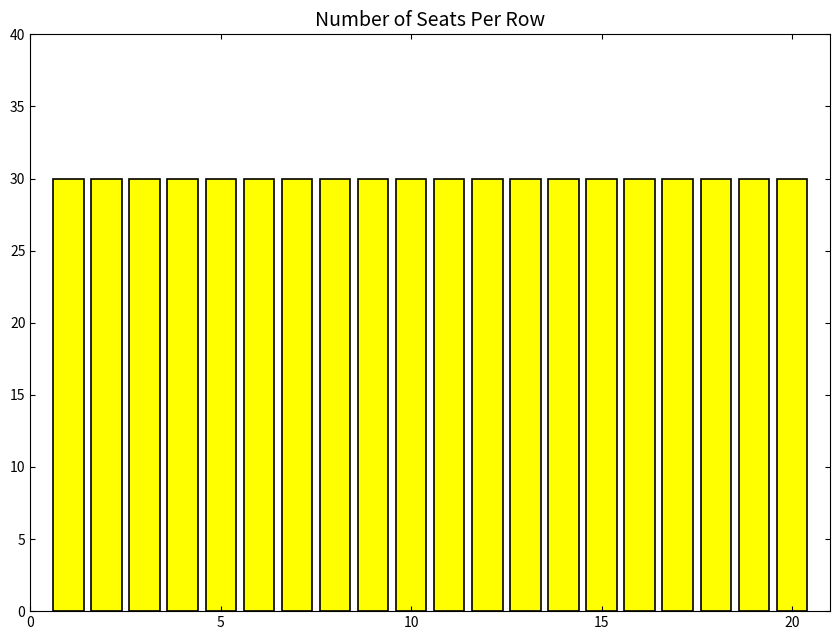

Between 13 and 14, which is larger?

14